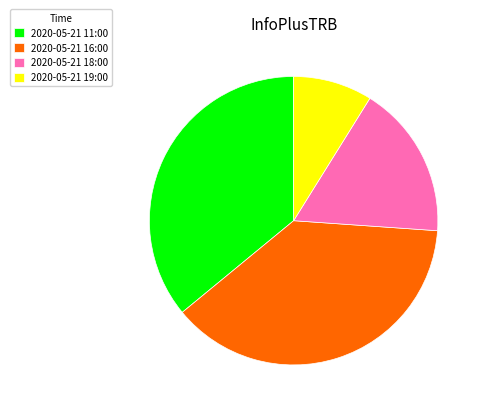

Approximately how many times larger is the value at 2020-05-21 19:00 compared to 2020-05-21 18:00?

0.5